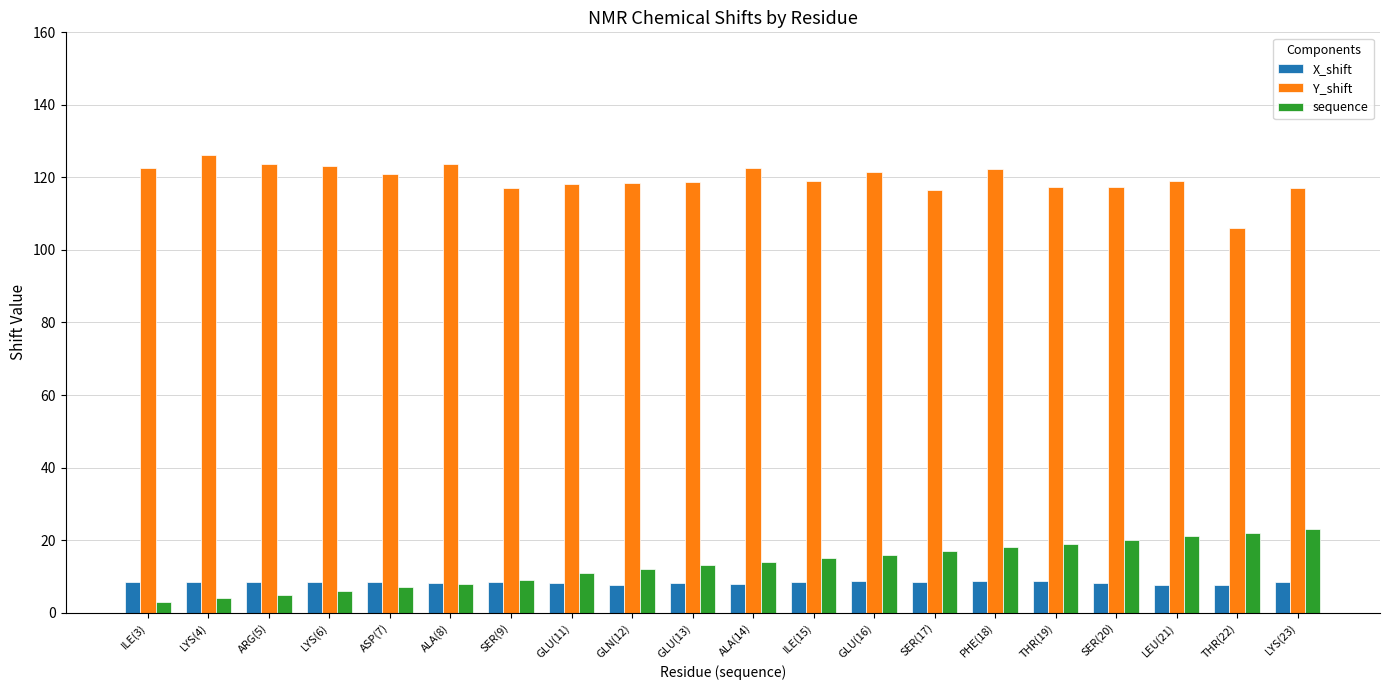

What is the sum of all Y_shift values?

2391.8